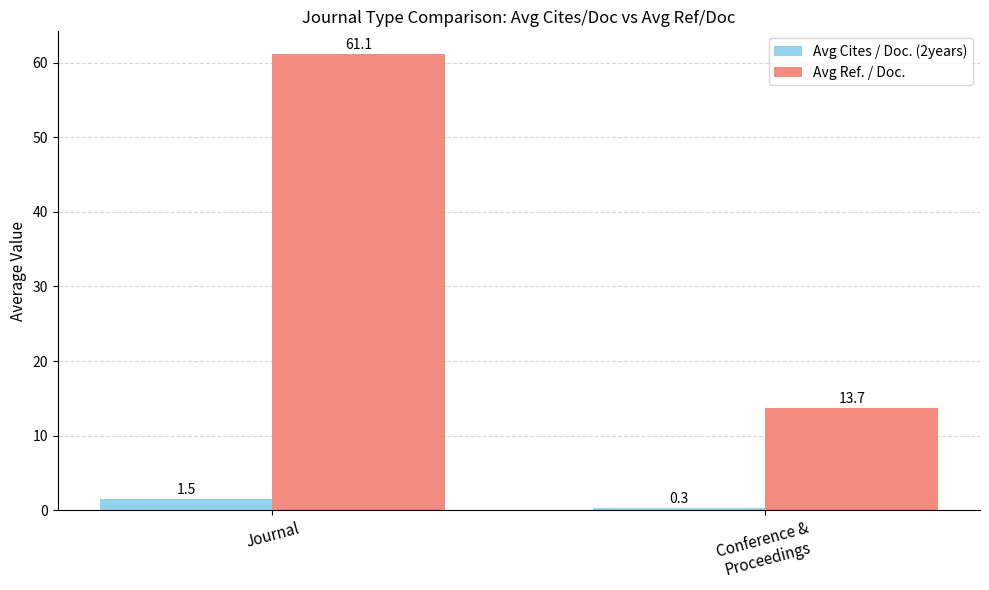

Is the value of Avg Ref. / Doc. at Conference &
Proceedings greater than the value of Avg Cites / Doc. (2years) at Journal?

Yes